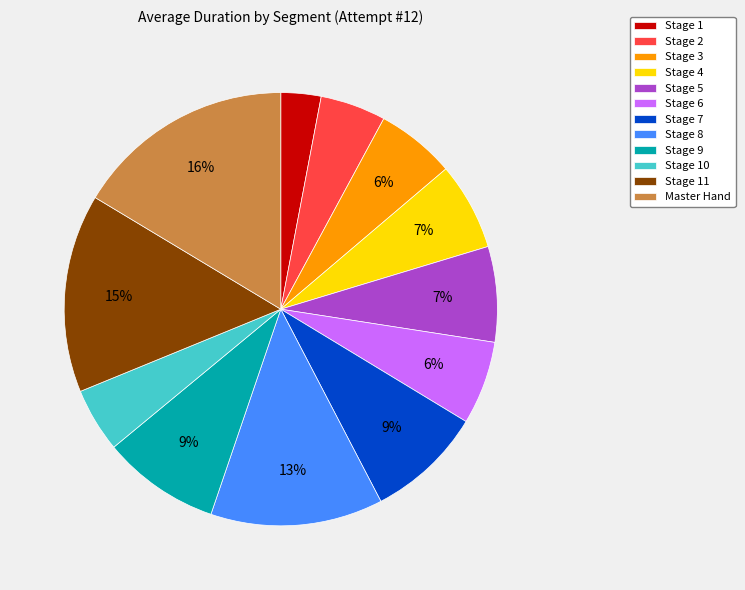

Is there any slice that represents more than half of the pie?

No